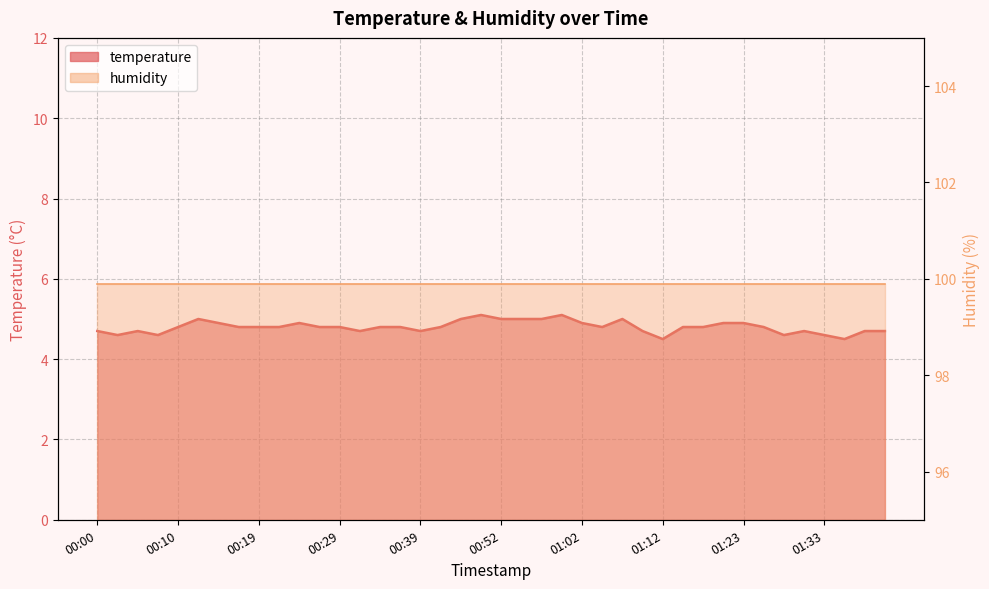

What is the average value?

4.8